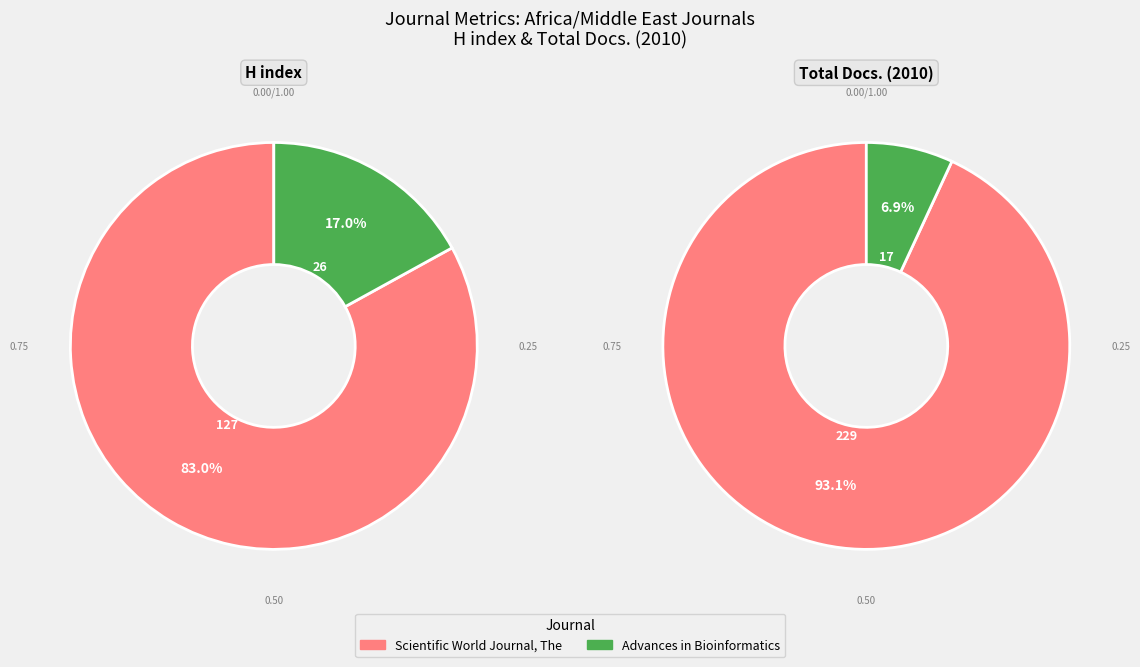

Which slice is the smallest?

Advances in Bioinformatics